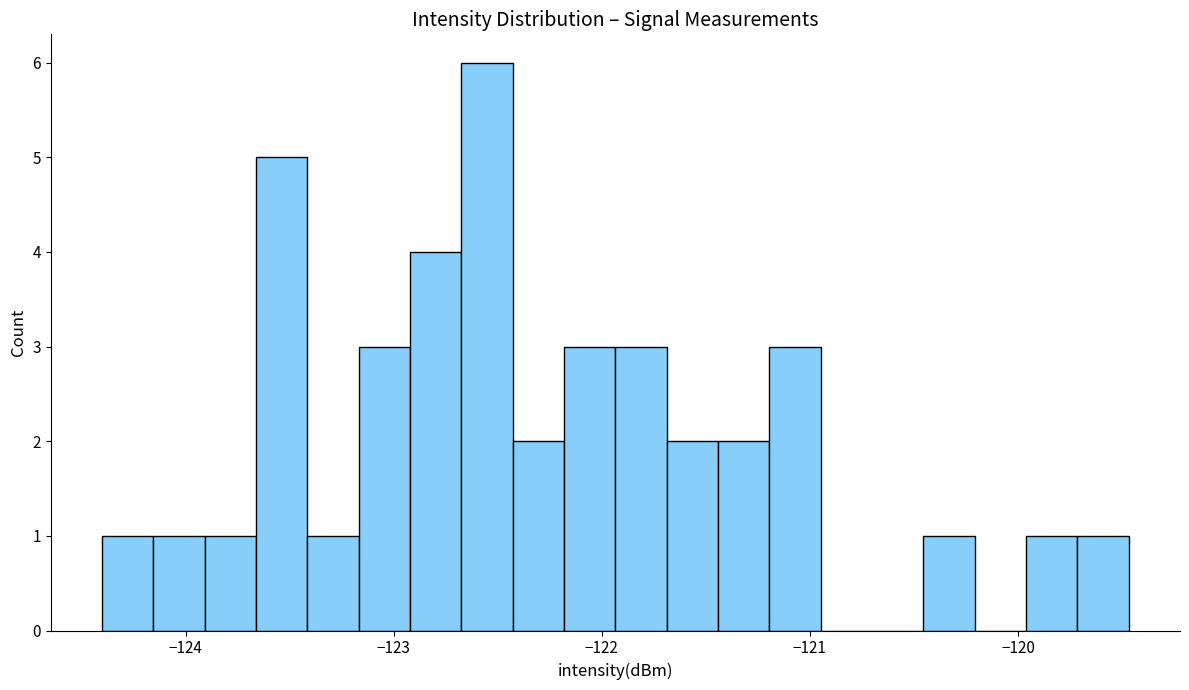

Read against the x-axis, roughly where is the centre of the tallest bar?

-122.6